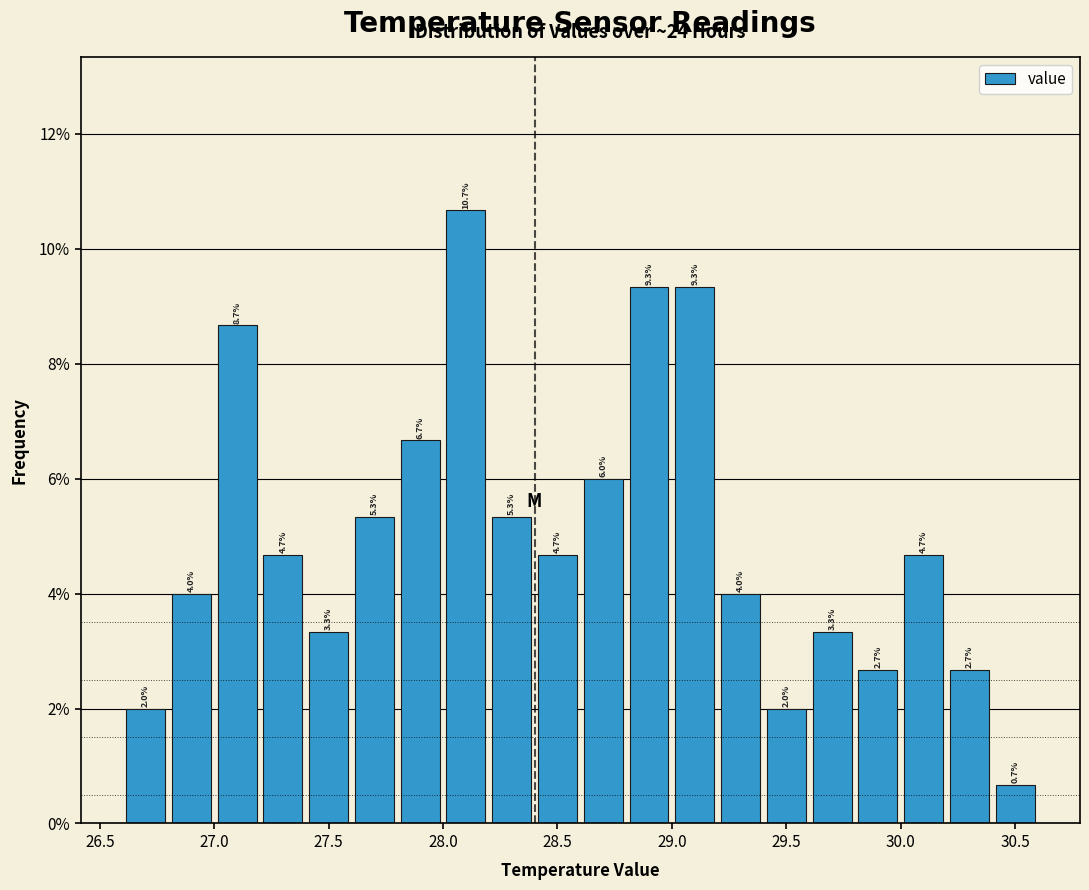

Over which range of the x-axis is the bar tallest?

28.0 to 28.2